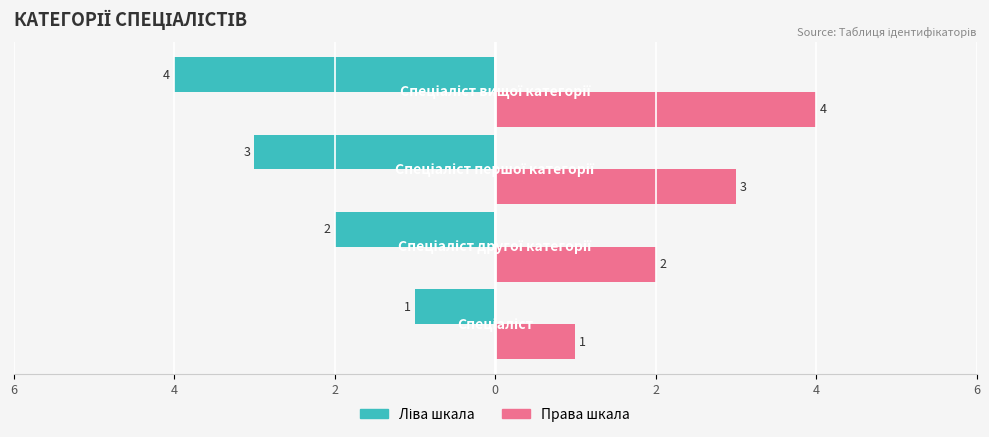

Reading left to right, extract all data points from this chart.

Ідентифікатор (ліво): -1	-2	-3	-4
Ідентифікатор (право): 1	2	3	4